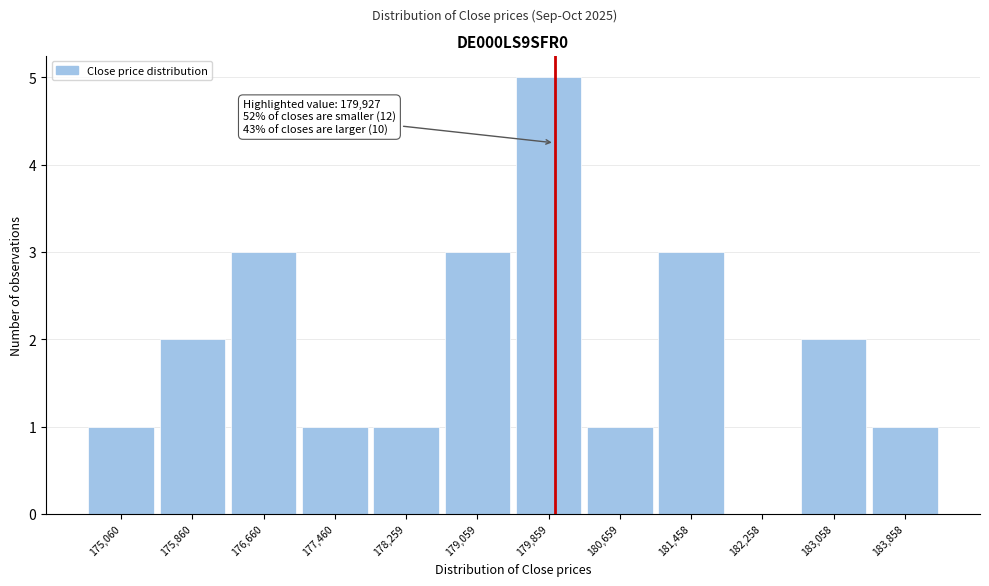

Over which range of the x-axis is the bar tallest?

179500 to 180300